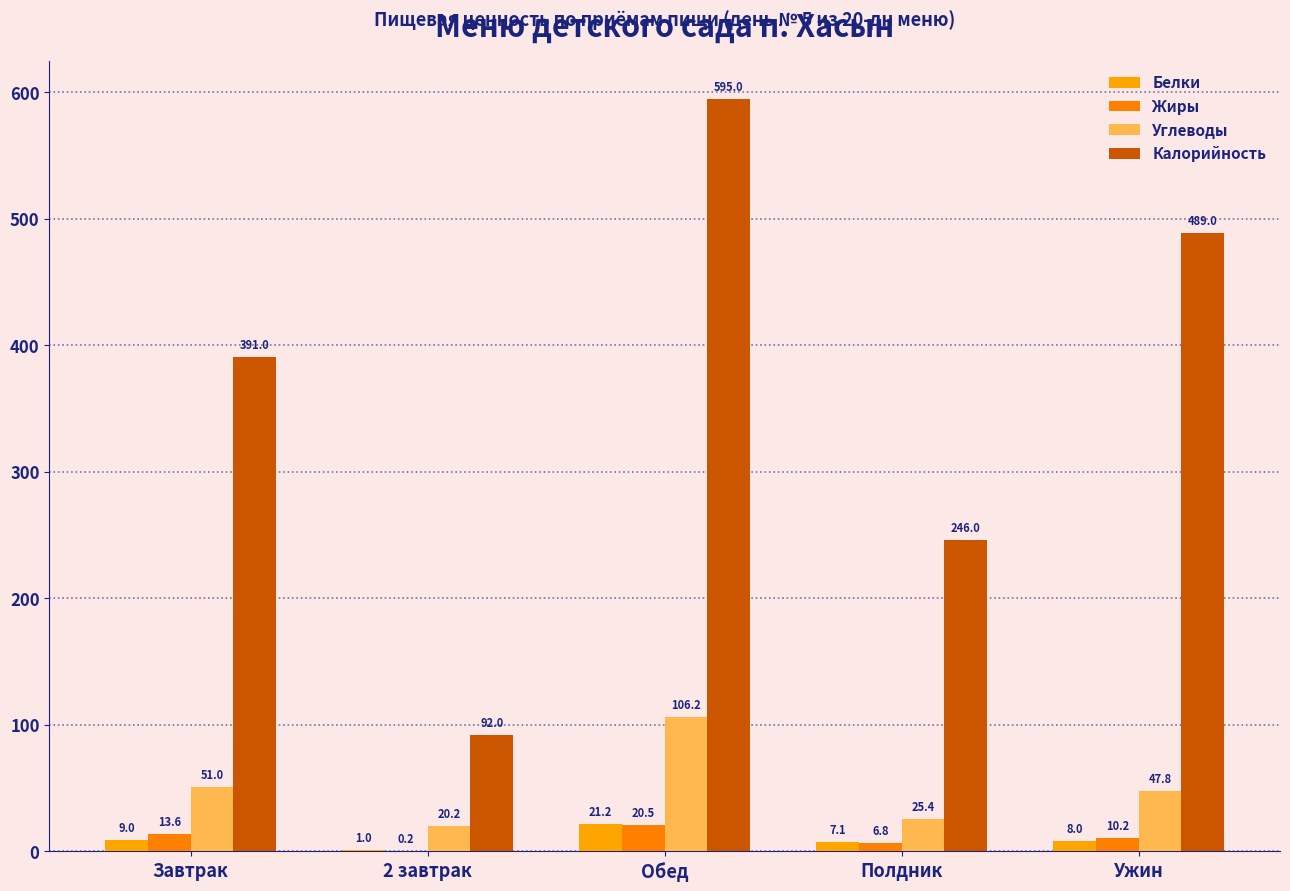

At which category does the chart reach its peak across all series?

Обед